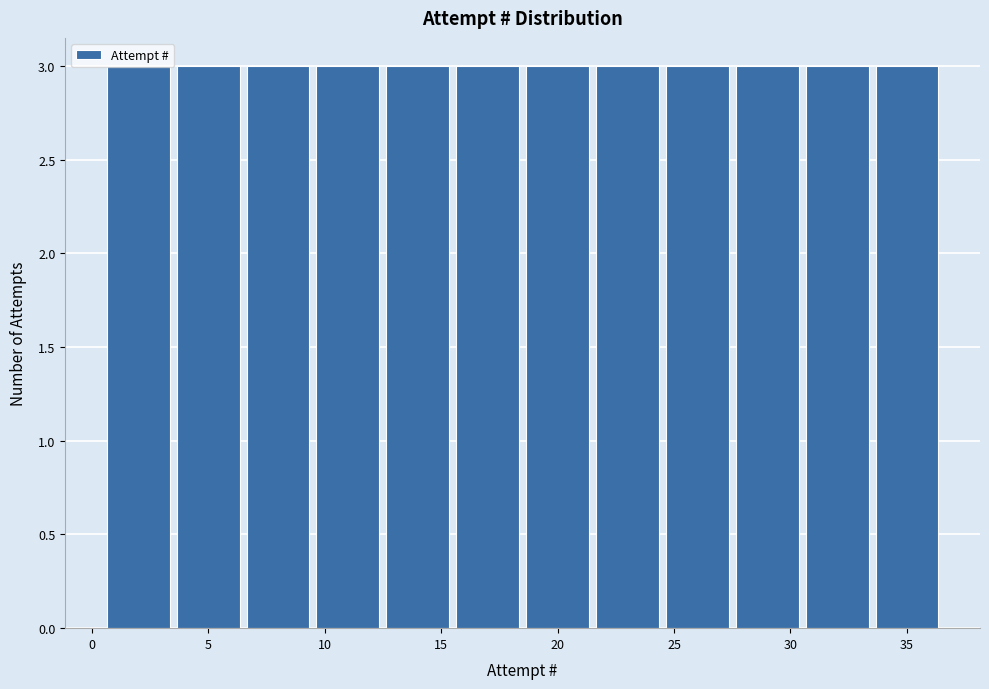

How tall is the bar that spans 27.5 to 30.5 on the x-axis? The values are not printed on the chart, so give them approximately, as read against the axis.

3